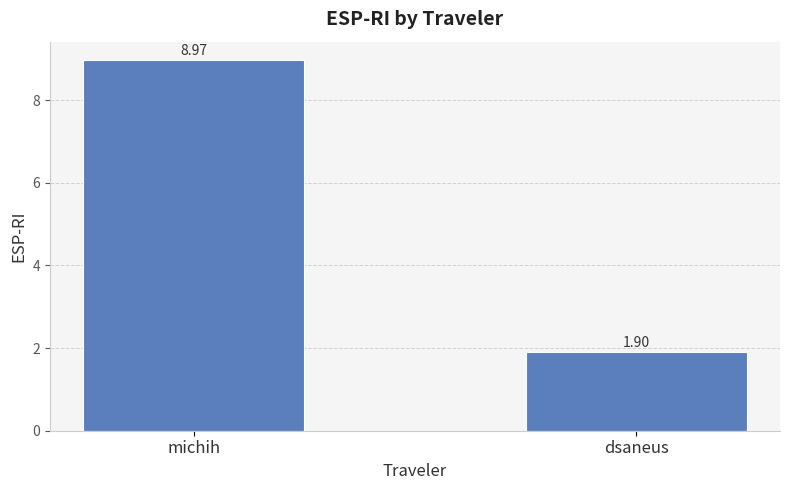

Reading left to right, what are all the values shown in this chart?

michih=9.0	dsaneus=1.9